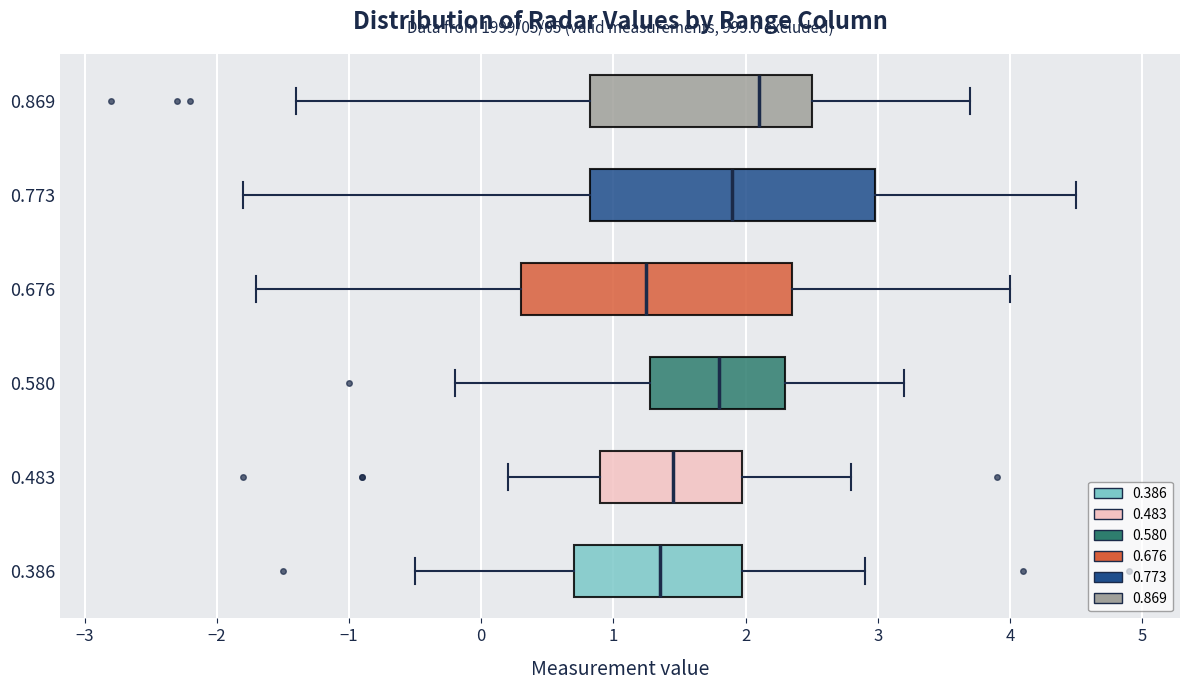

Reading bottom to top, read every box against the x-axis: the position of its median line, the range the box covers, and the ends of its whiskers. The values are not printed on the chart, so give them approximately, as read against the axis.

0.386: median 1.4, box 0.7 to 2.0, whiskers -0.5 to 2.9
0.483: median 1.5, box 0.9 to 2.0, whiskers 0.2 to 2.8
0.580: median 1.8, box 1.3 to 2.3, whiskers -0.2 to 3.2
0.676: median 1.3, box 0.3 to 2.4, whiskers -1.7 to 4.0
0.773: median 1.9, box 0.8 to 3.0, whiskers -1.8 to 4.5
0.869: median 2.1, box 0.8 to 2.5, whiskers -1.4 to 3.7